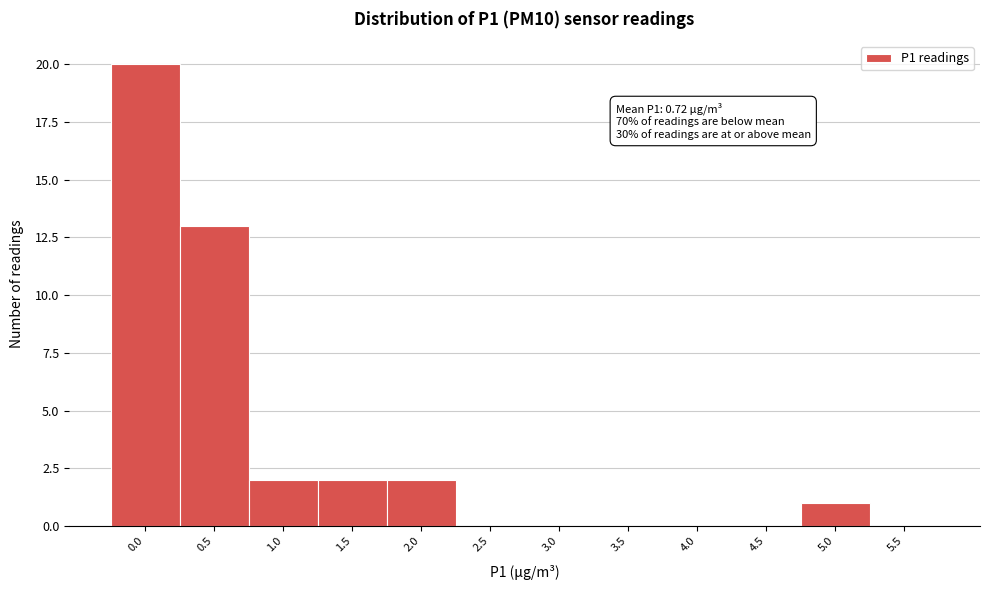

Reading left to right, list all the values displayed in this chart.

0.0=20	0.5=13	1.0=2	1.5=2	2.0=2	2.5=0	3.0=0	3.5=0	4.0=0	4.5=0	5.0=1	5.5=0